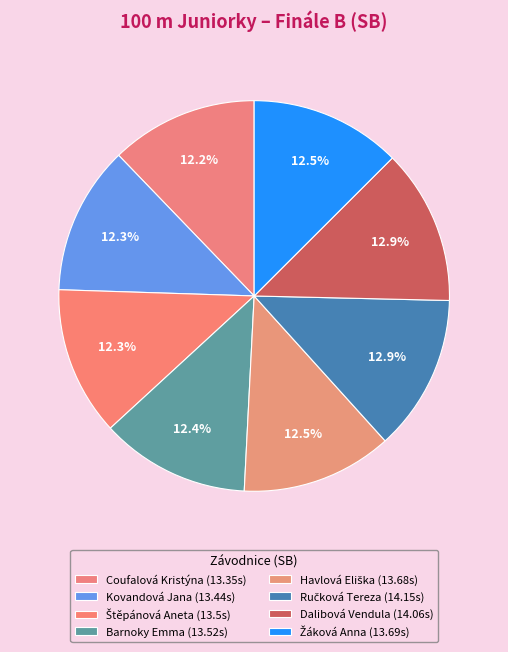

What is the largest slice in the pie chart?

Ručková Tereza